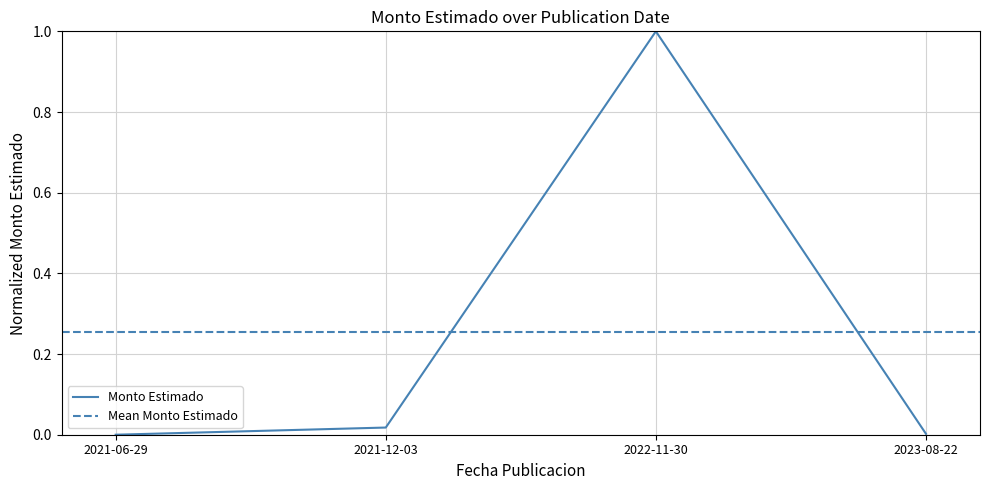

How many positive values are there?

3